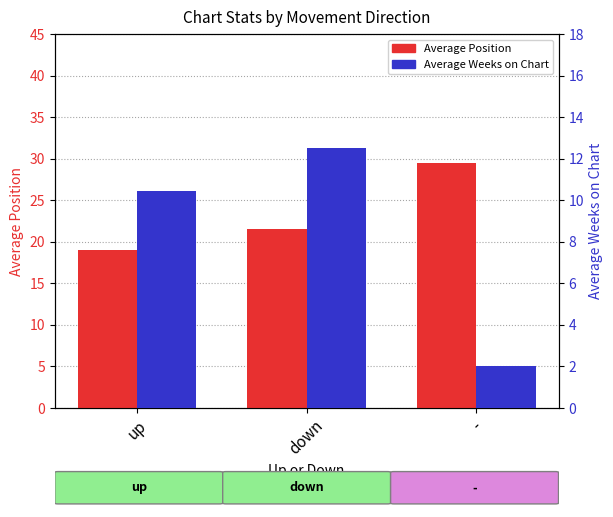

Is the value of Average Weeks on Chart at down greater than the value of Average Position at up?

No